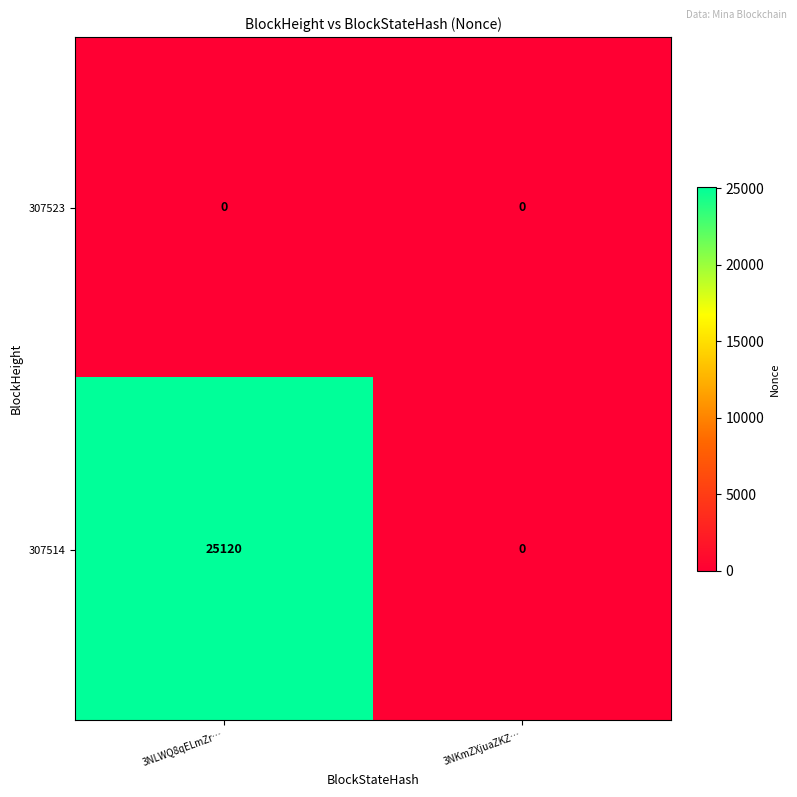

At which category is the sum across all series the highest?

3NLWQ8qELmZr…